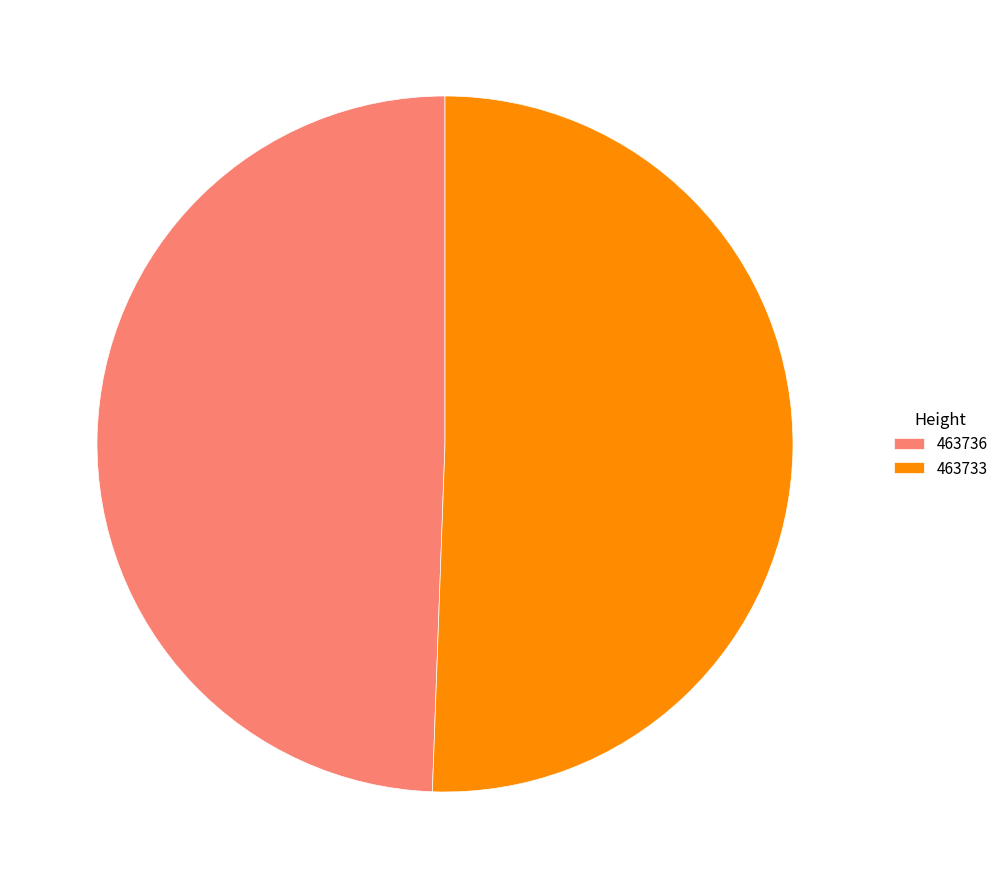

Combined, do 463736 and 463733 account for over 50%?

Yes